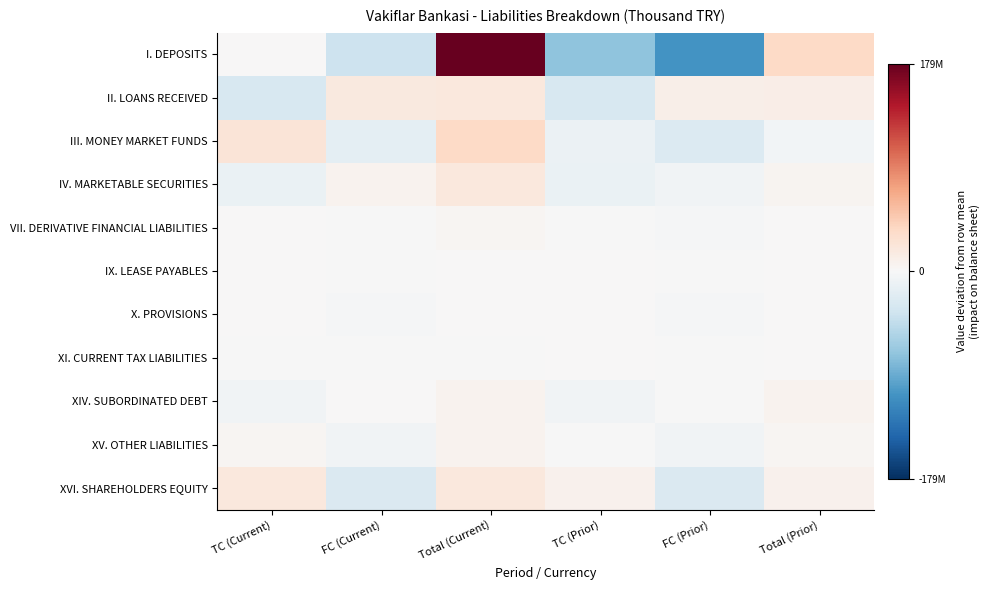

At which category is the sum across all series the highest?

Total (Current)